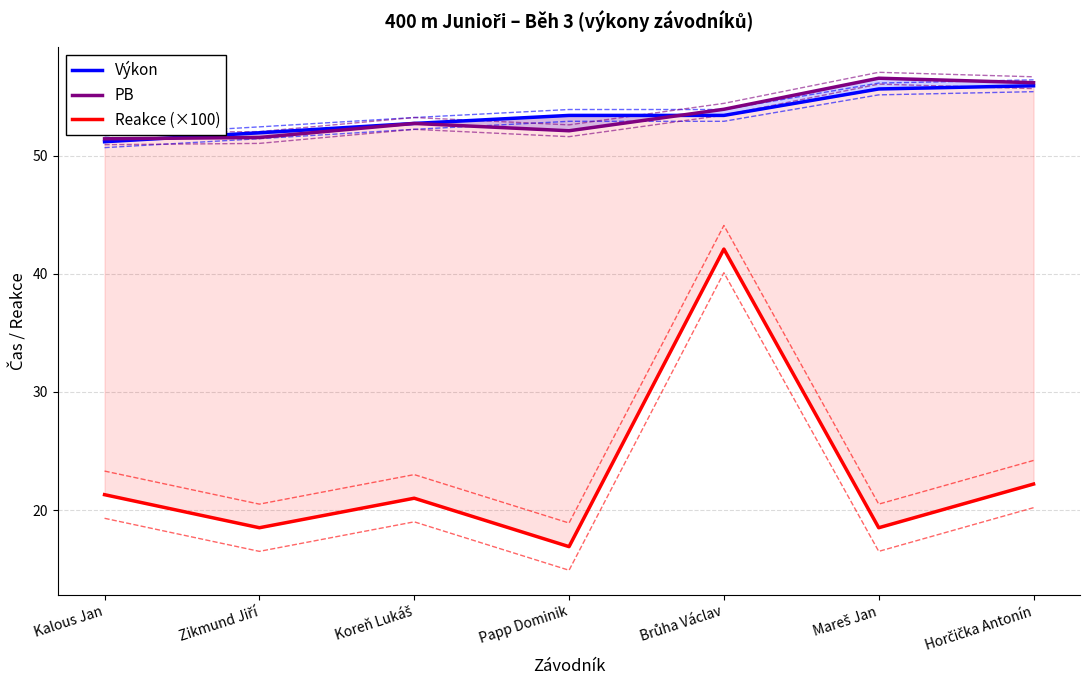

What is the minimum value for Výkon?

51.2